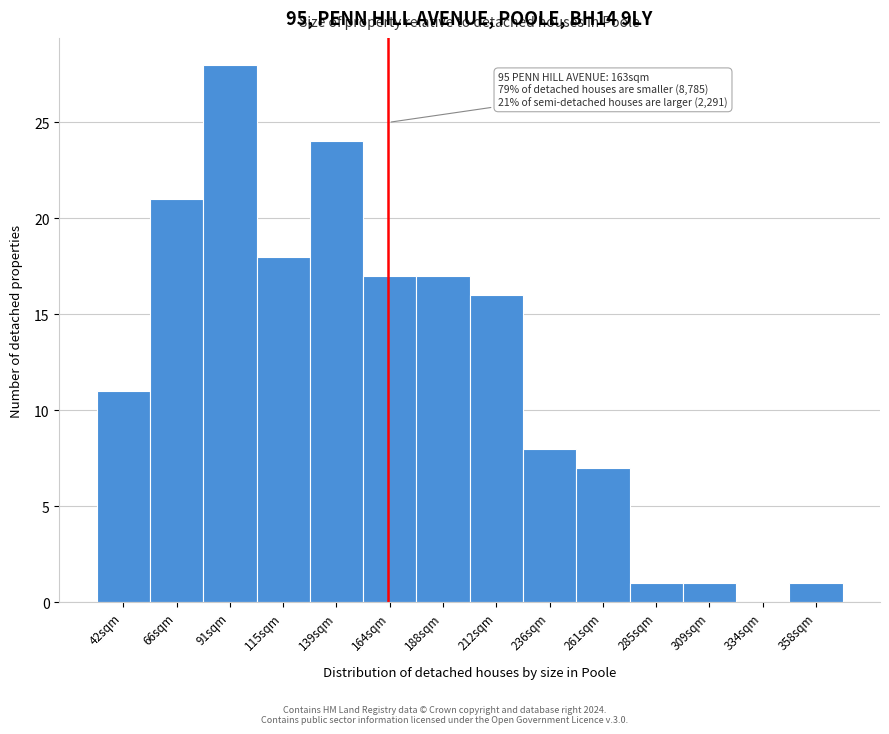

Reading left to right, extract all data points from this chart.

42sqm=11	66sqm=21	91sqm=28	115sqm=18	139sqm=24	164sqm=17	188sqm=17	212sqm=16	236sqm=8	261sqm=7	285sqm=1	309sqm=1	334sqm=0	358sqm=1